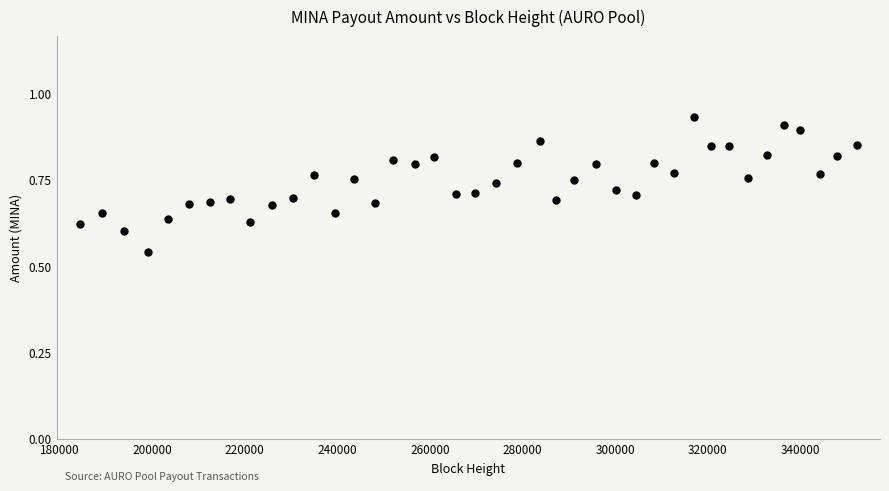

What is the range of X values (max minus min)?

167769.0